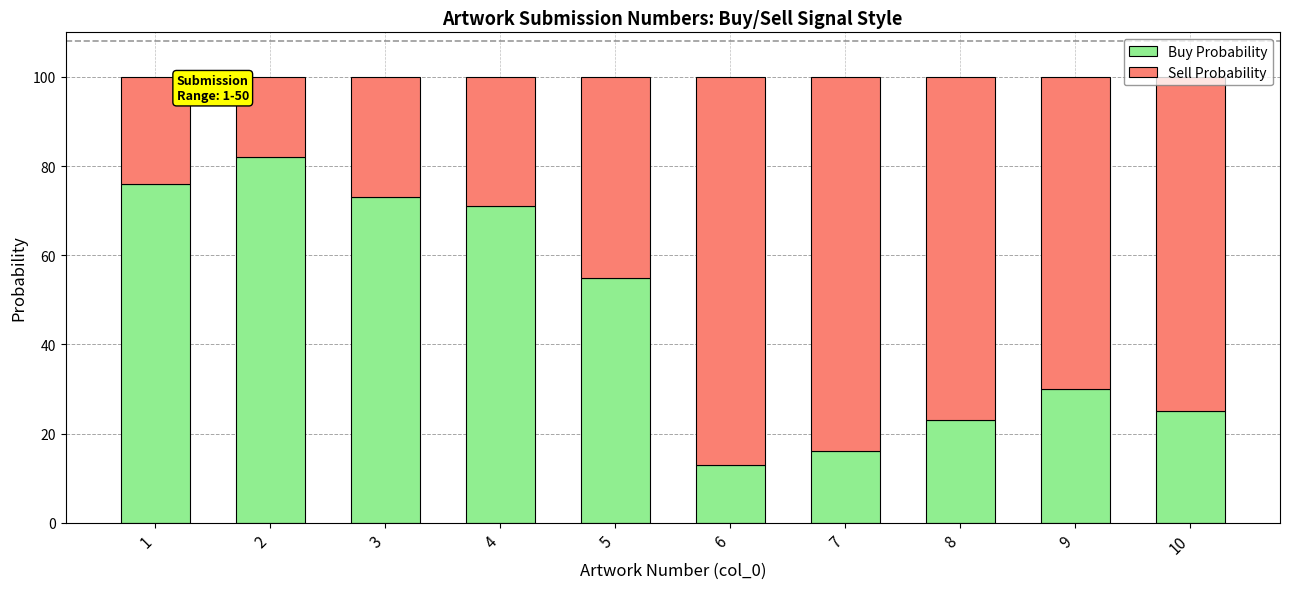

Which category has the lowest value in the Buy Probability series?

6